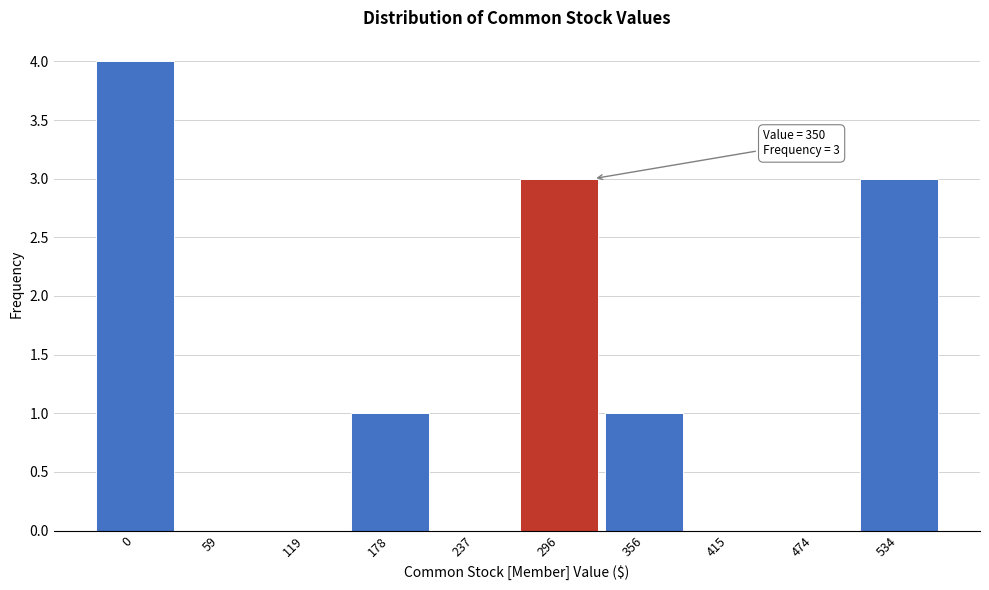

Reading left to right, what are all the values shown in this chart?

0=4	59=0	119=0	178=1	237=0	296=3	356=1	415=0	474=0	534=3